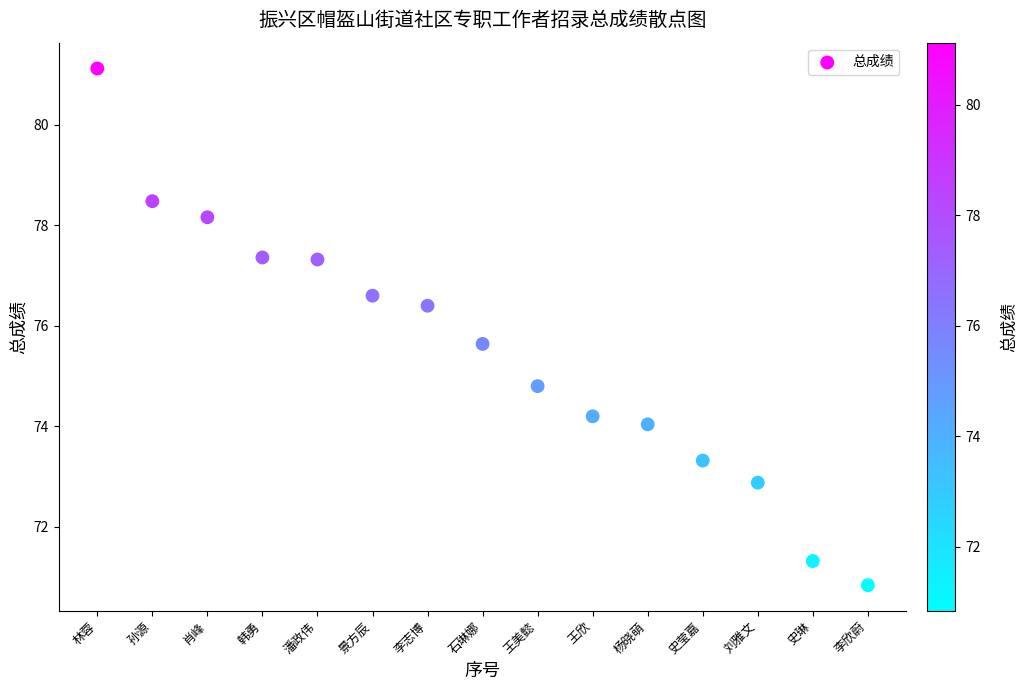

What Y value in the scatter plot is closest to 75?

74.8